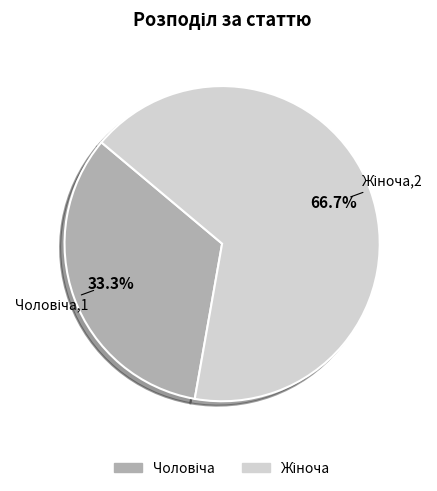

Is there a majority slice in this chart?

Yes